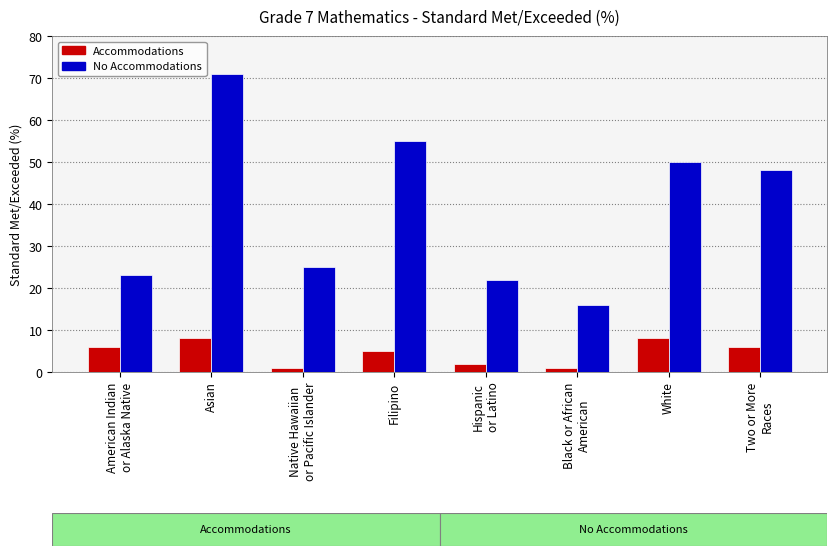

Are the bars grouped side by side (vs. stacked)?

Yes